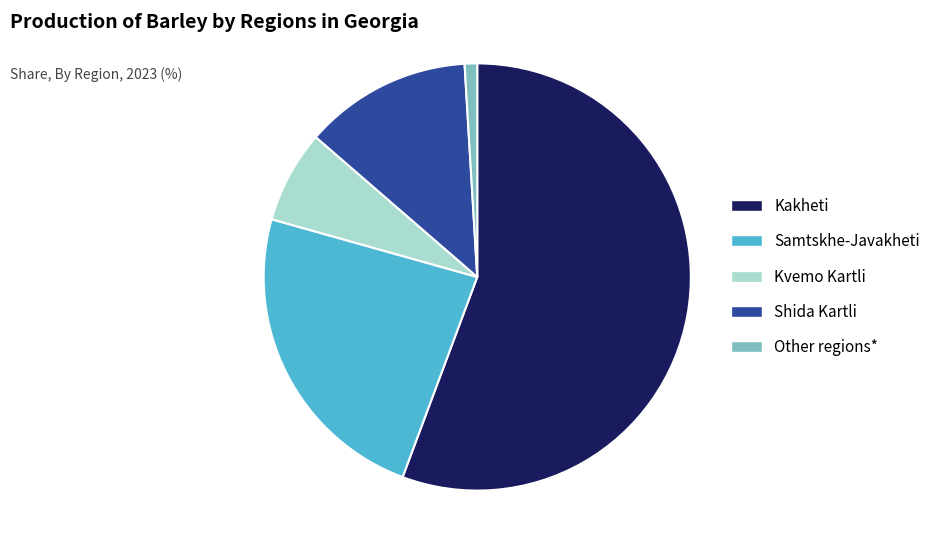

What is the largest slice in the pie chart?

Kakheti